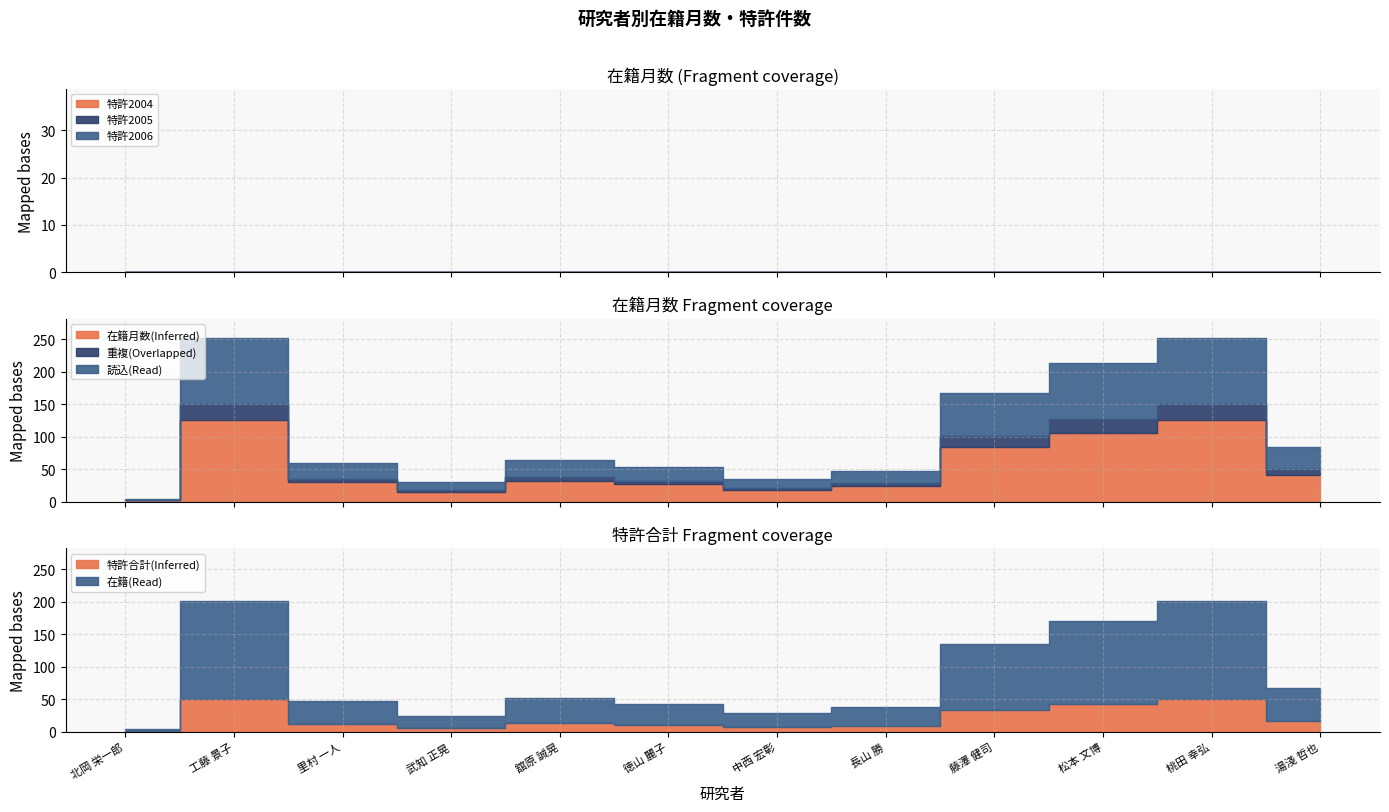

At which label does 特許合計 reach its minimum?

北岡 栄一郎